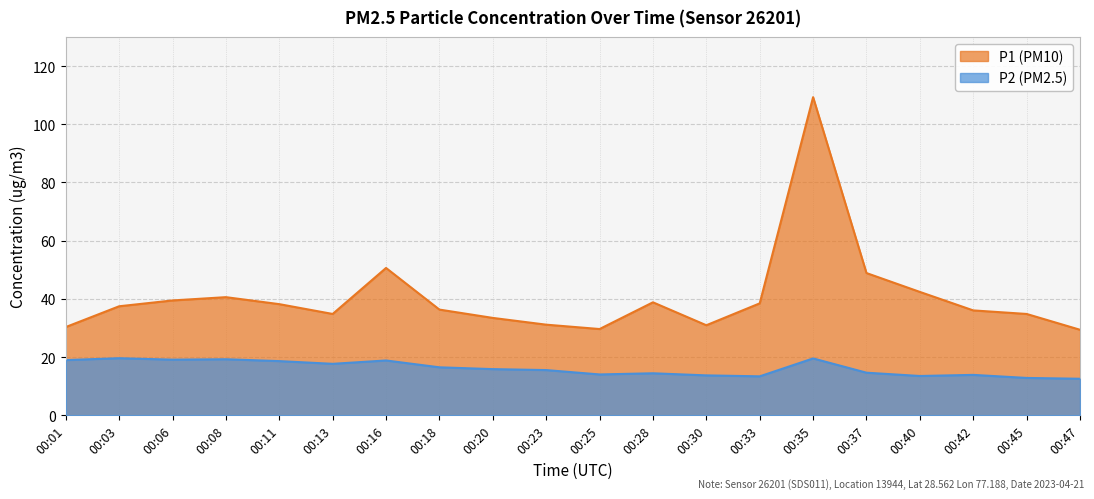

How many interior local peaks does the P2 series have?

6